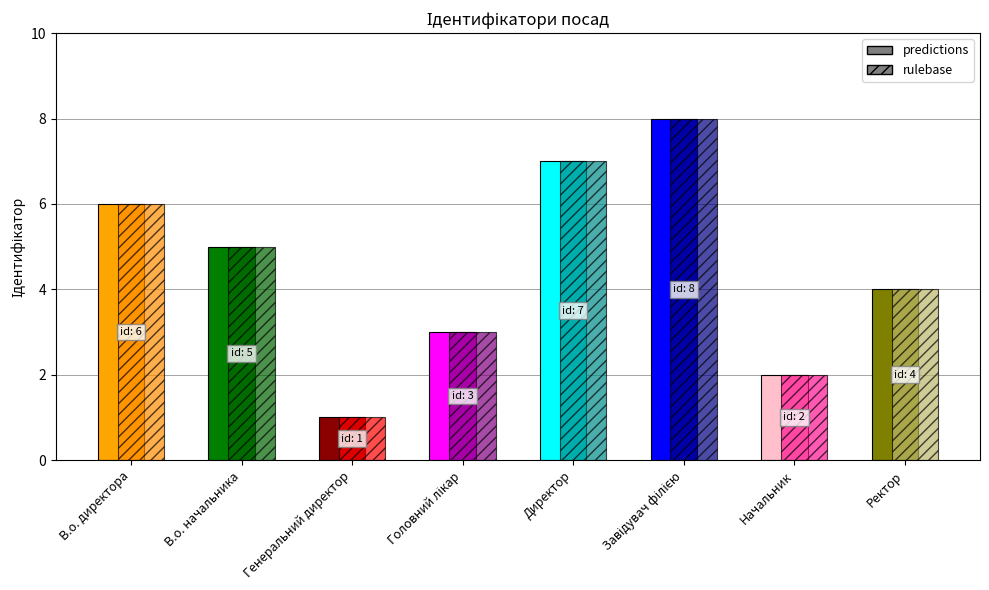

Reading right to left, extract all data points from this chart.

4	2	8	7	3	1	5	6